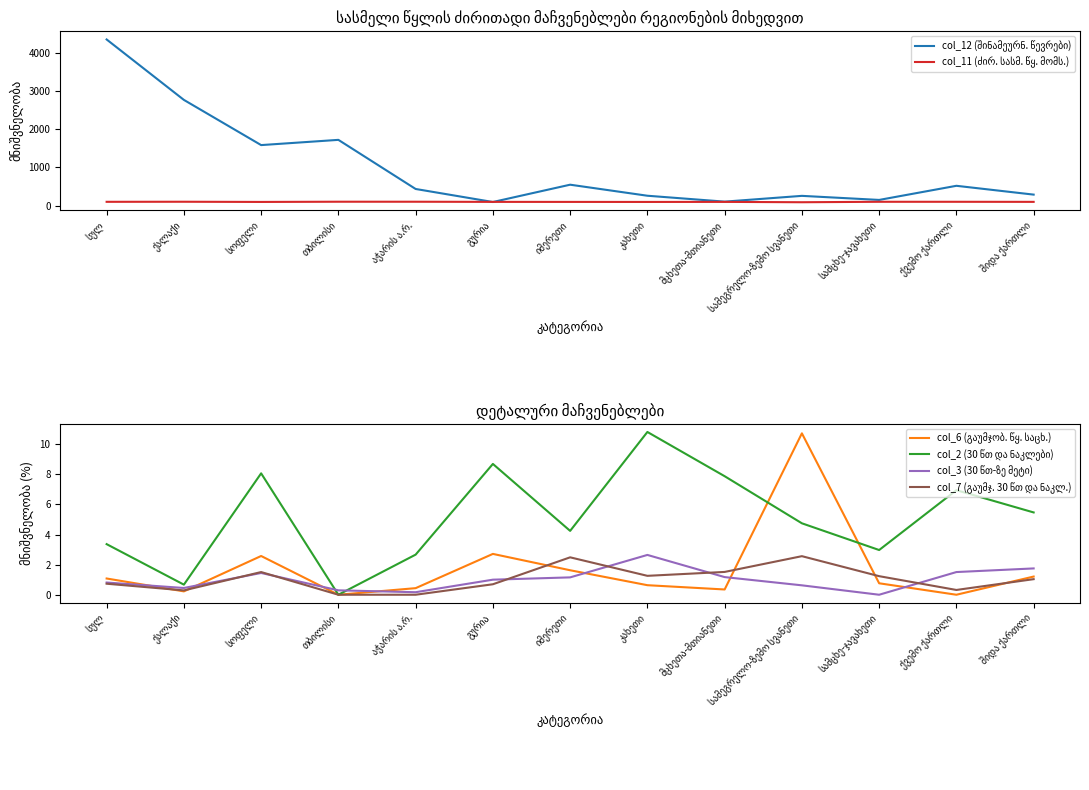

What is the sum of the col_2 (30 წთ და ნაკლები) values at მცხეთა-მთიანეთი and შიდა ქართლი?

13.3